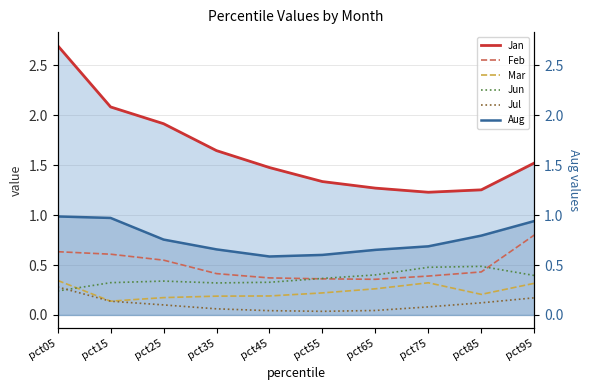

True or false: Jul has more than 1 interior local peaks.

False